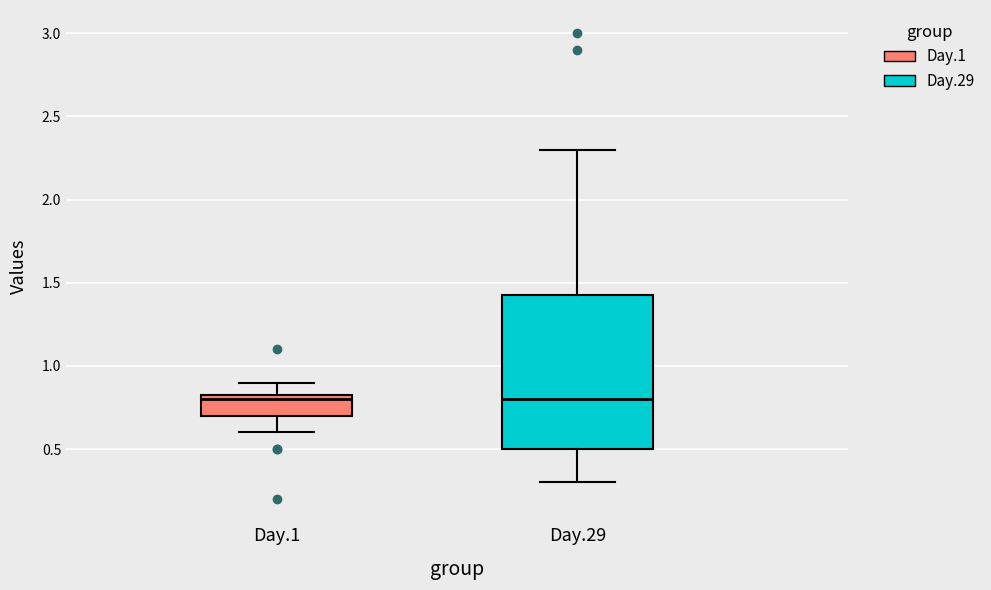

Where is the lower edge of the box for Day.29 on the y-axis? The values are not printed on the chart, so give them approximately, as read against the axis.

0.50